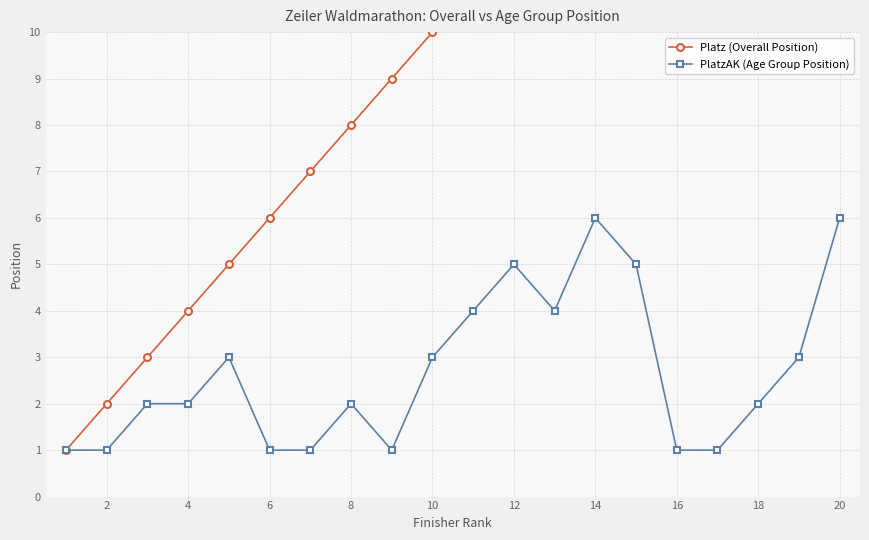

True or false: Platz (Overall Position) has more than 0 interior local peaks.

False